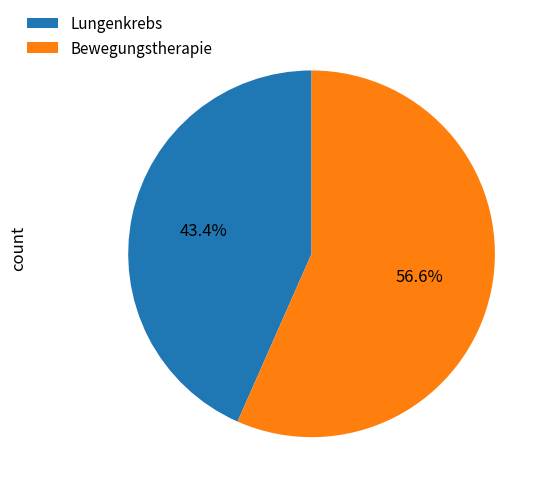

To the nearest percent, what is the difference between the largest and smallest slice percentages?

13%